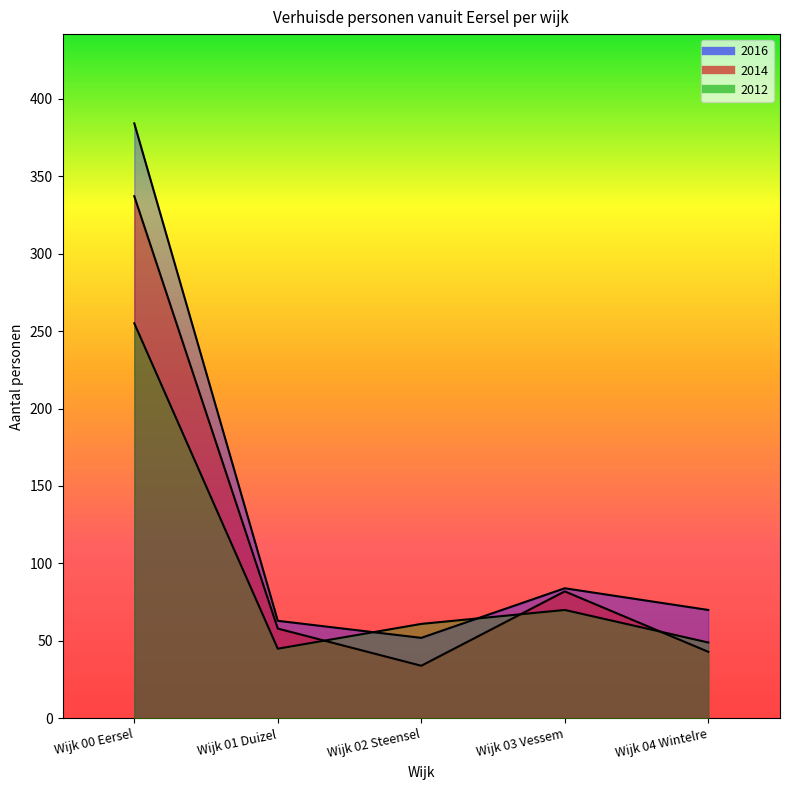

What is the spread (max minus min) of values at Wijk 02 Steensel?

27